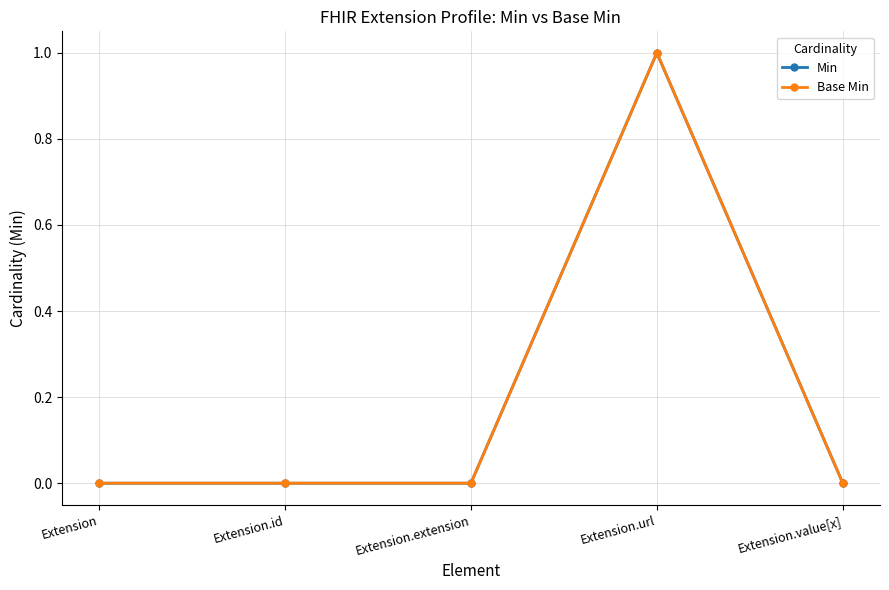

Reading left to right, list all the values displayed in this chart.

Min: 0	0	0	1	0
Base Min: 0	0	0	1	0